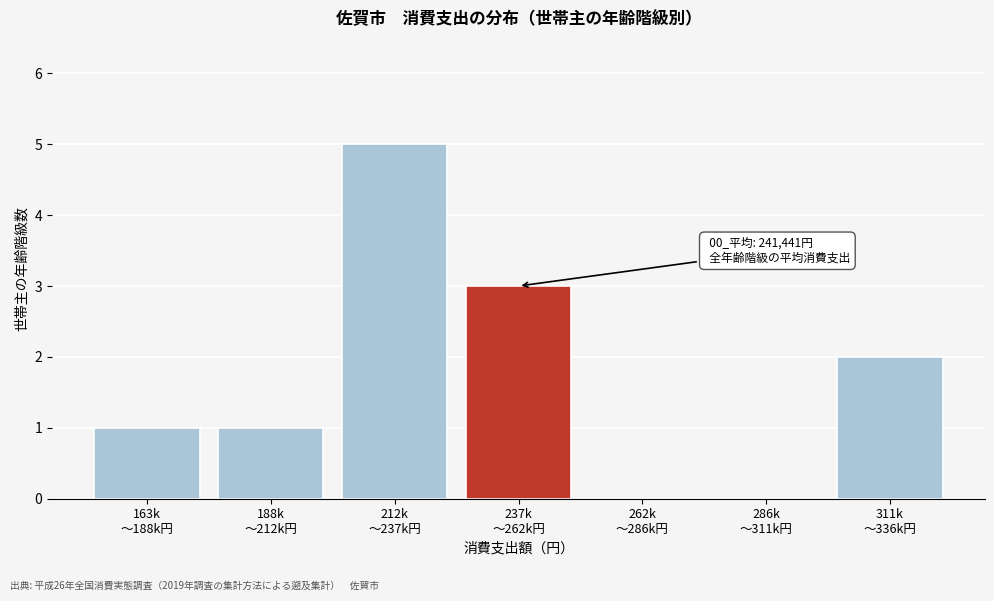

What is the greatest value displayed?

5